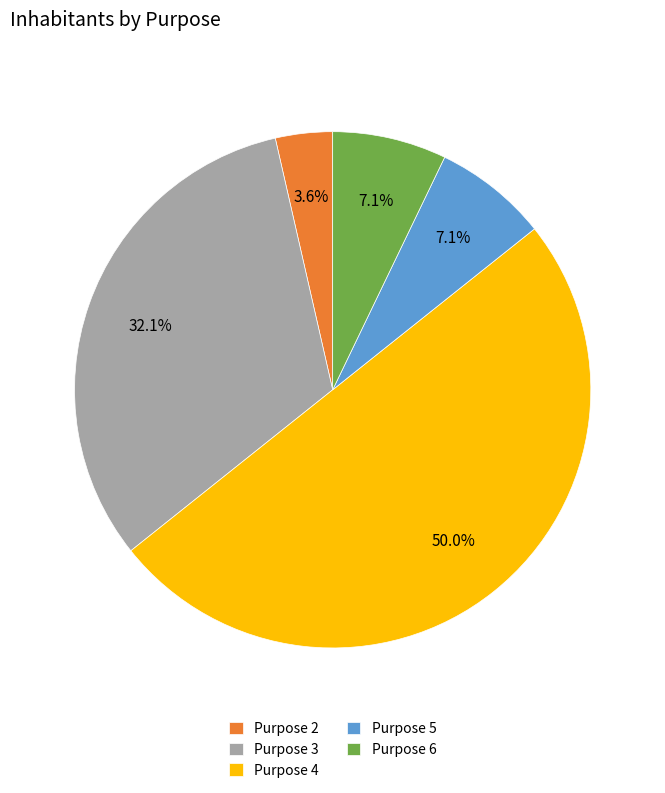

Which category accounts for the majority?

Purpose 4